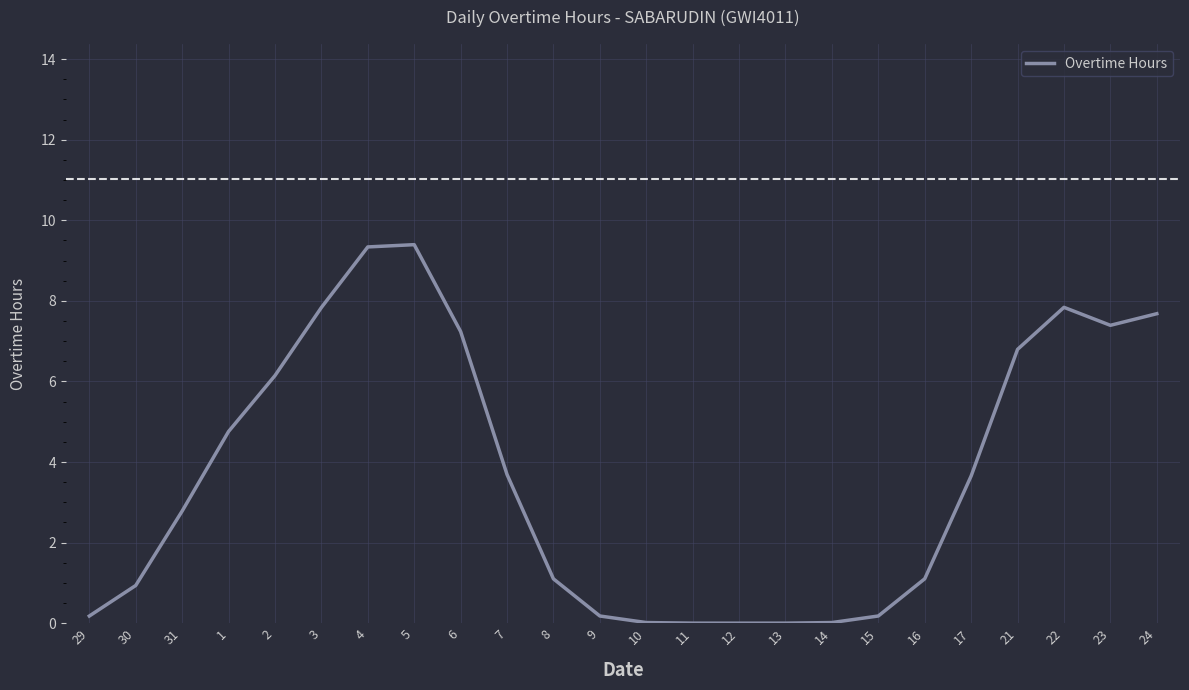

What position from the left is 2?

5